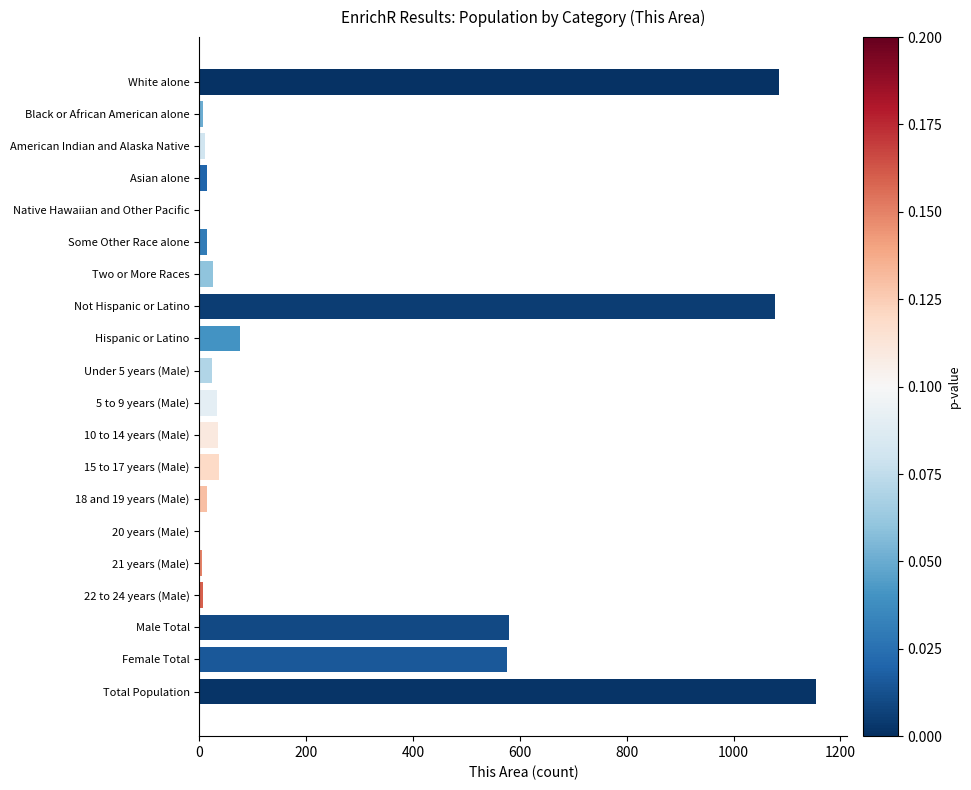

Which category has the highest value across all series?

Total Population